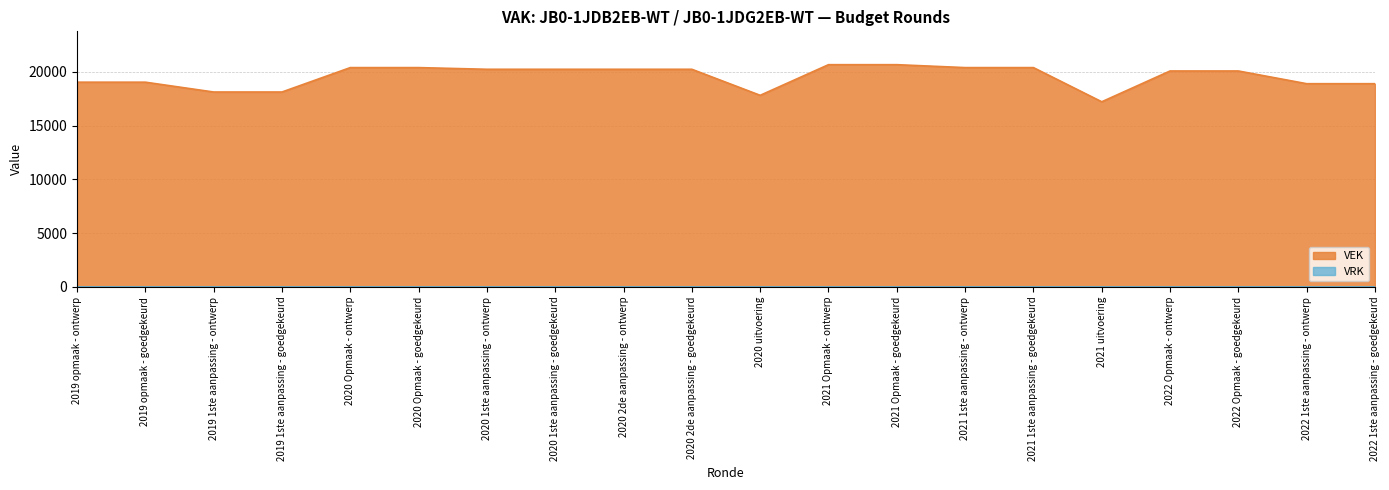

What position from the right is 2020 1ste aanpassing - ontwerp?

14